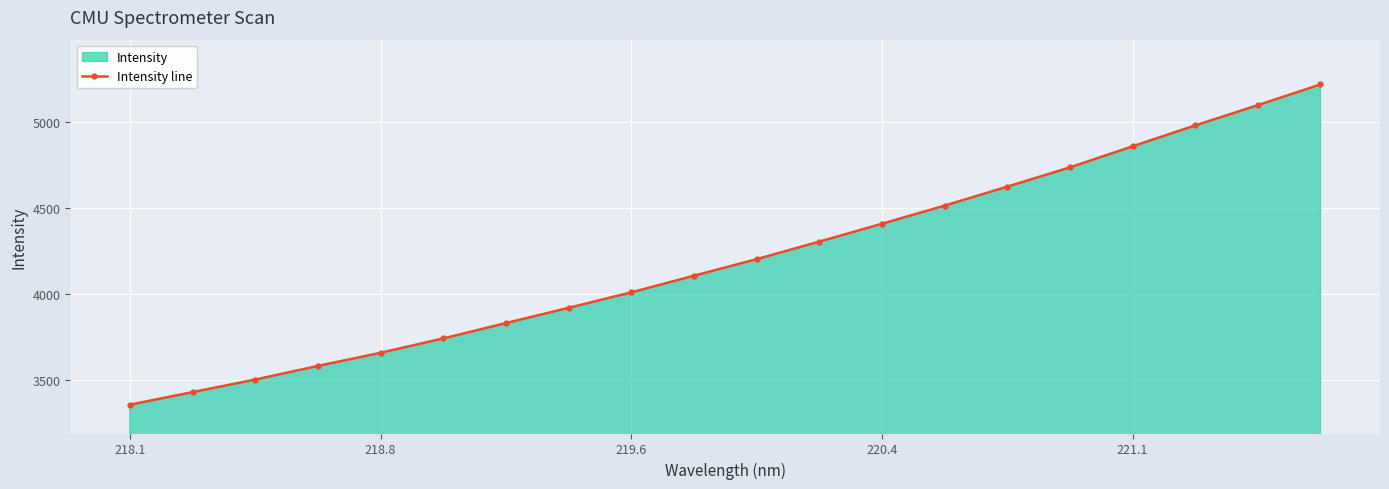

What value does the data have at 218.8?

3657.8